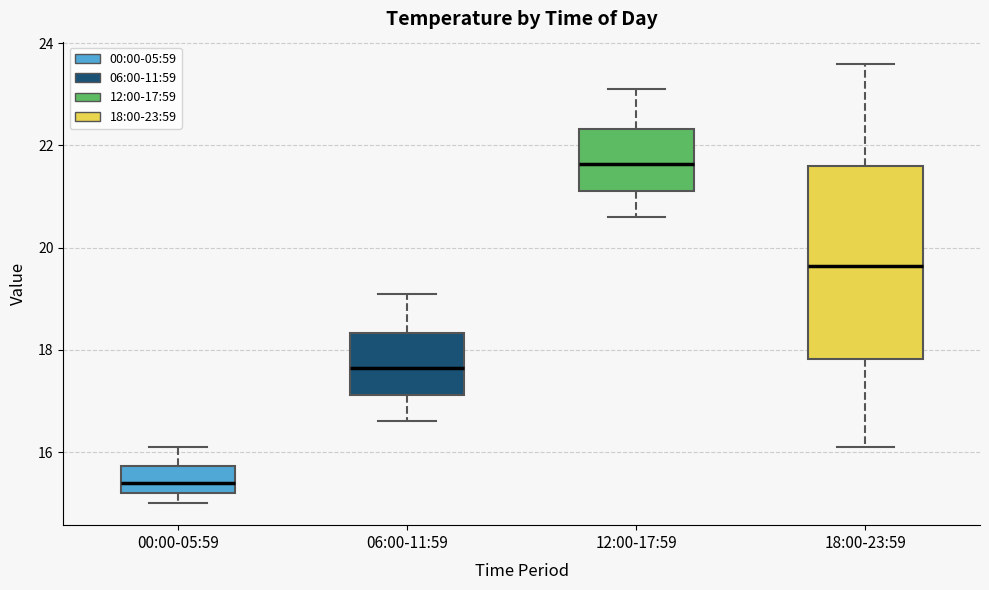

Reading left to right, read every box against the y-axis: the position of its median line, the range the box covers, and the ends of its whiskers. The values are not printed on the chart, so give them approximately, as read against the axis.

00:00-05:59: median 15.4, box 15.2 to 15.8, whiskers 15.0 to 16.2
06:00-11:59: median 17.6, box 17.2 to 18.4, whiskers 16.6 to 19.2
12:00-17:59: median 21.6, box 21.2 to 22.4, whiskers 20.6 to 23.2
18:00-23:59: median 19.6, box 17.8 to 21.6, whiskers 16.2 to 23.6